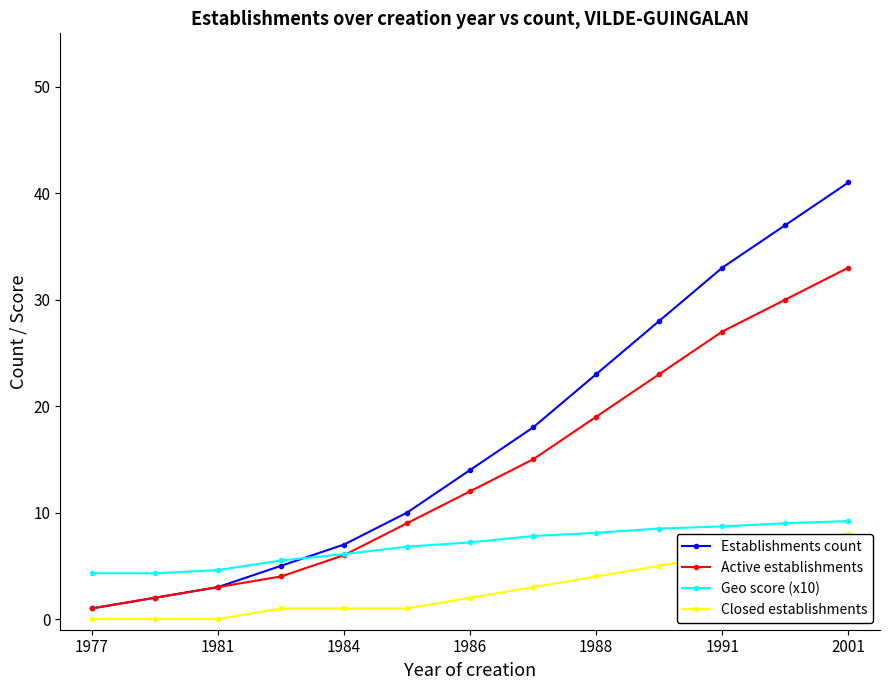

What is the maximum value shown in the chart?

41.0